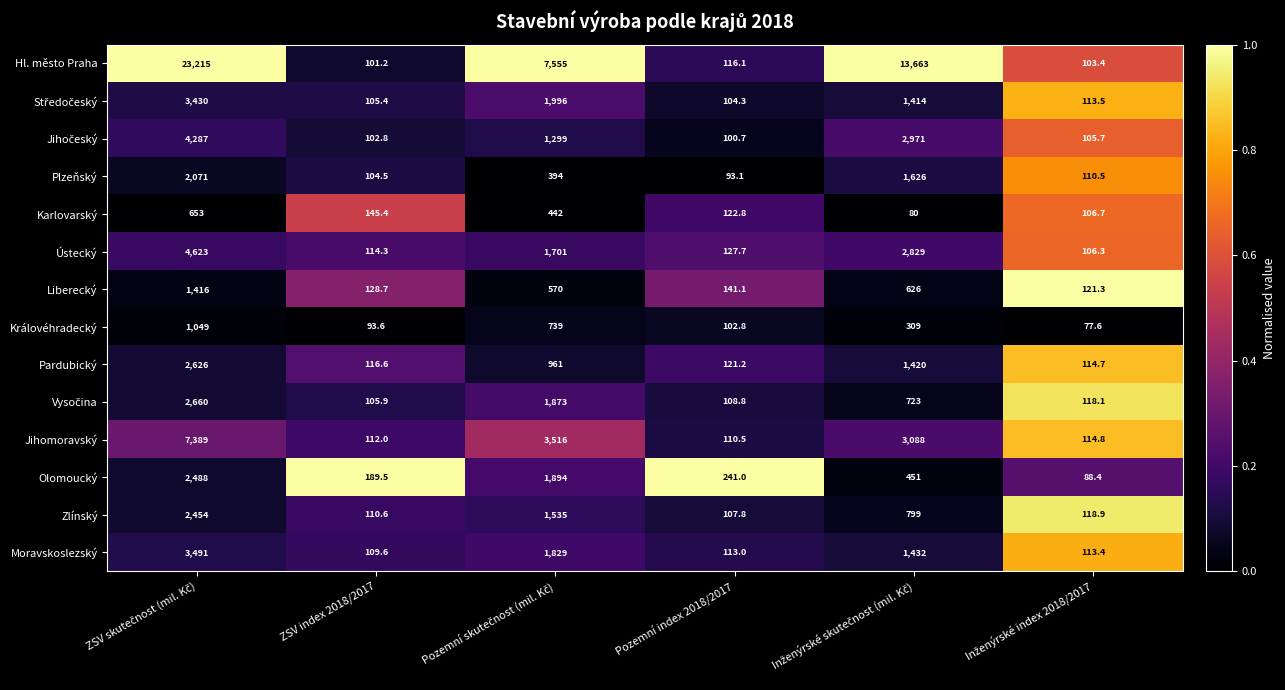

Is it true that Jihomoravský equals 110.5 at Pozemní index 2018/2017?

True